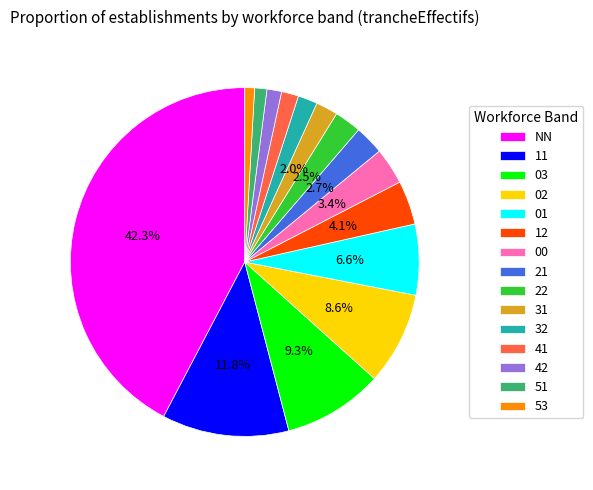

Which category has the biggest portion of the pie?

NN